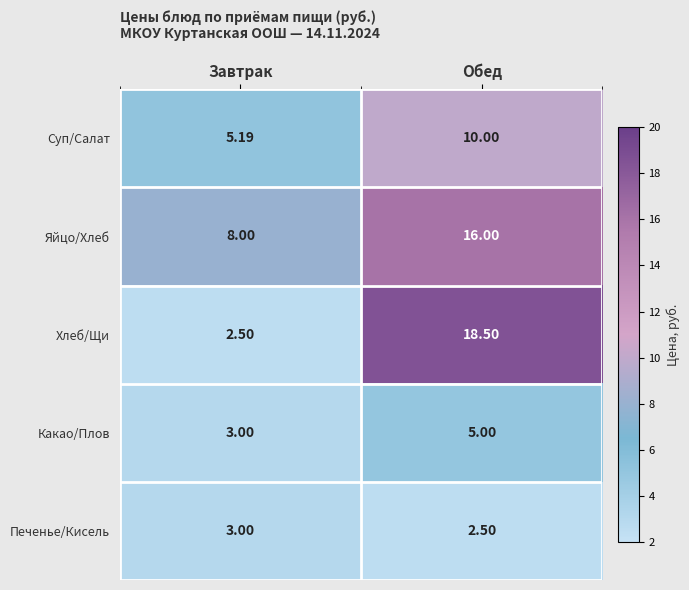

Rank the series by their maximum value, from lowest to highest.

Печенье/Кисель, Какао/Плов, Суп/Салат, Яйцо/Хлеб, Хлеб/Щи